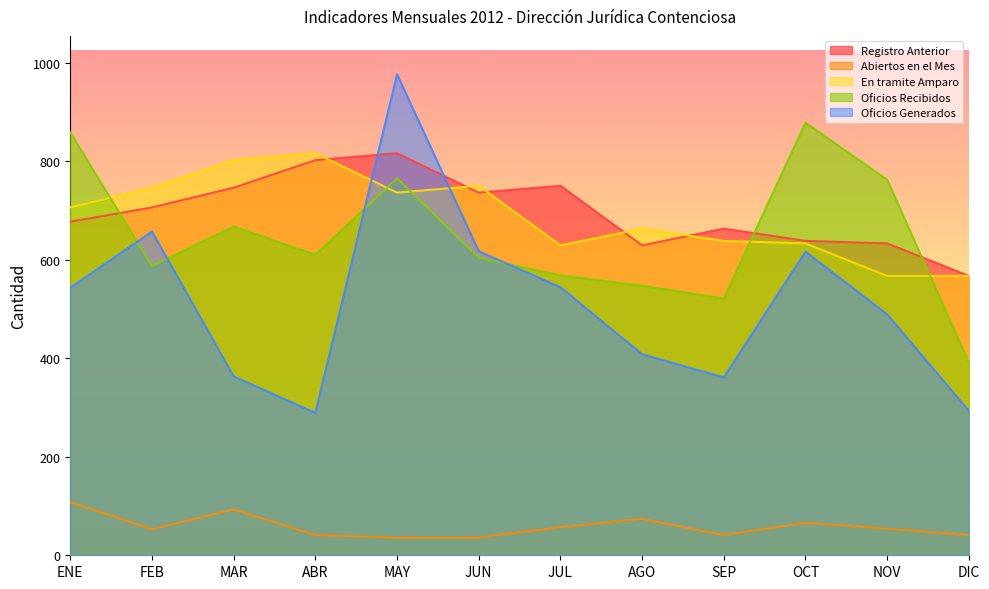

True or false: Abiertos en el Mes and Oficios Generados cross at least once.

False